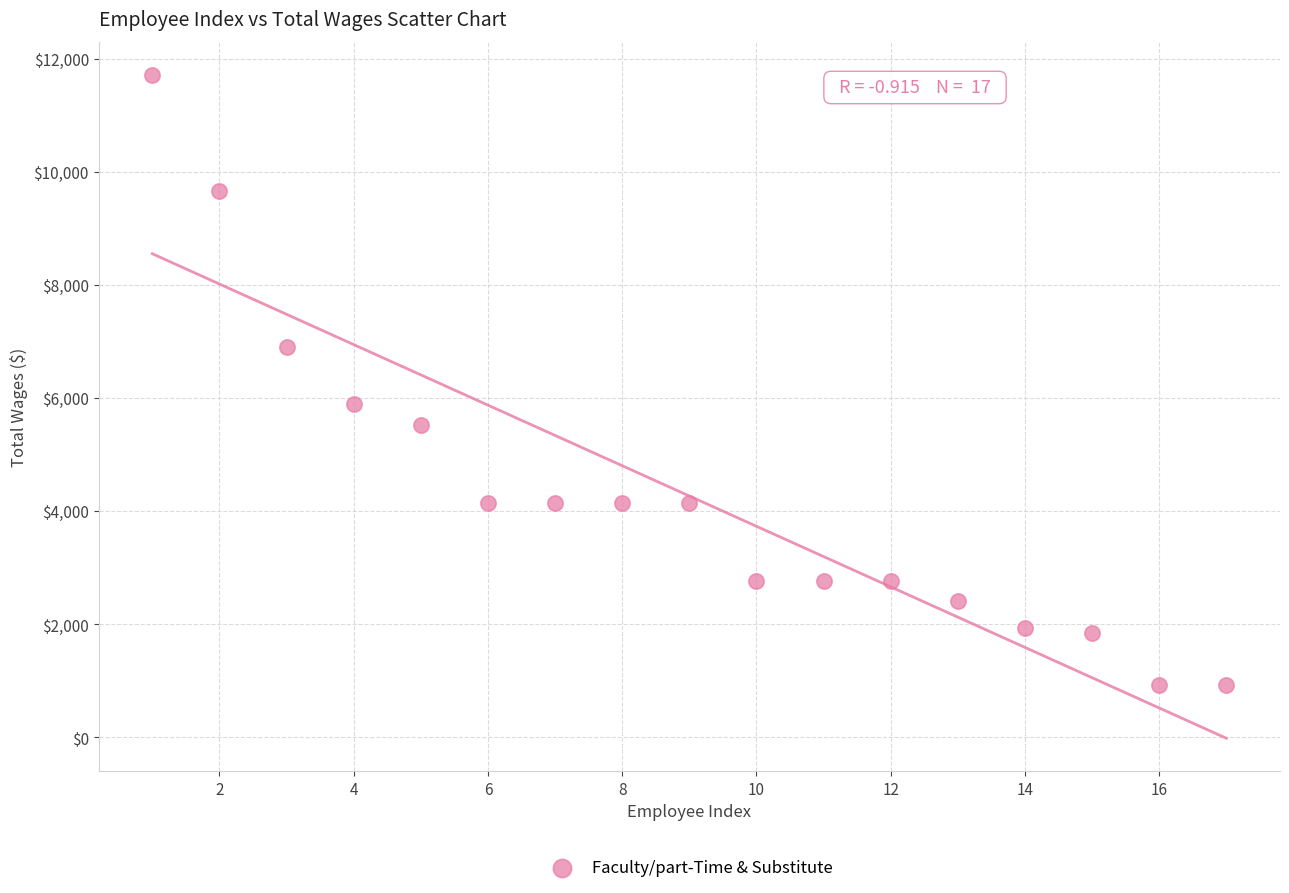

What is the range of Y values (max minus min)?

10794